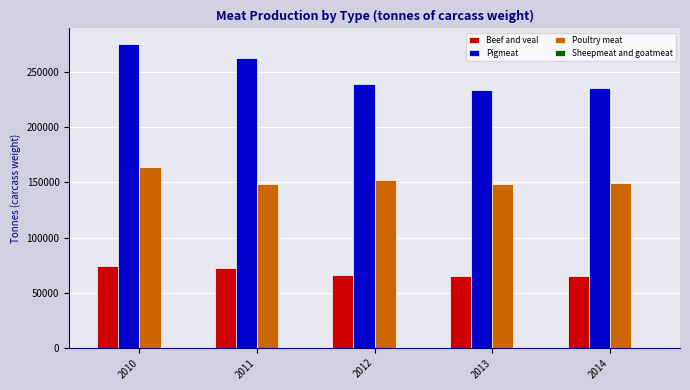

At which category is the sum across all series the highest?

2010